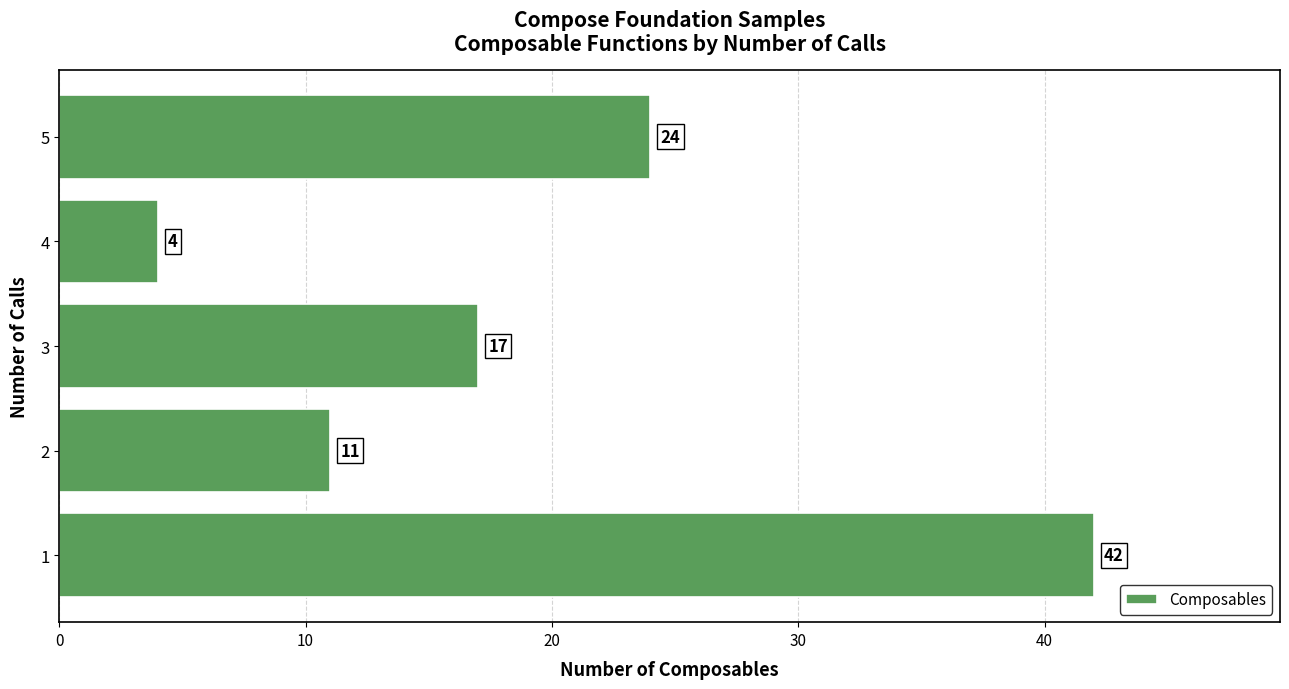

What is the sum of all values?

98